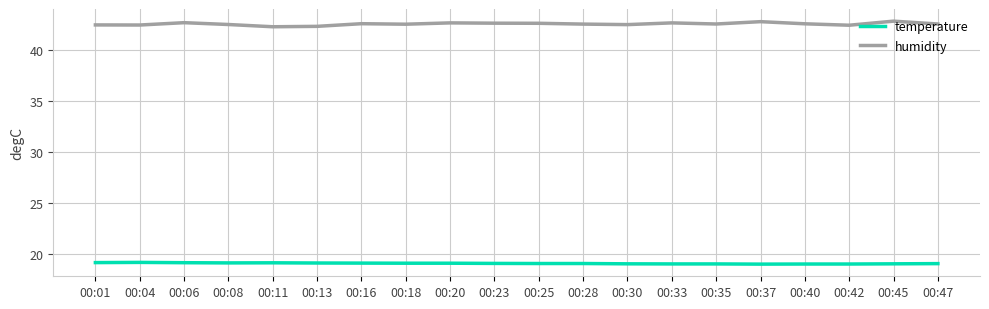

List the series in order of their overall mean, lowest first.

temperature, humidity